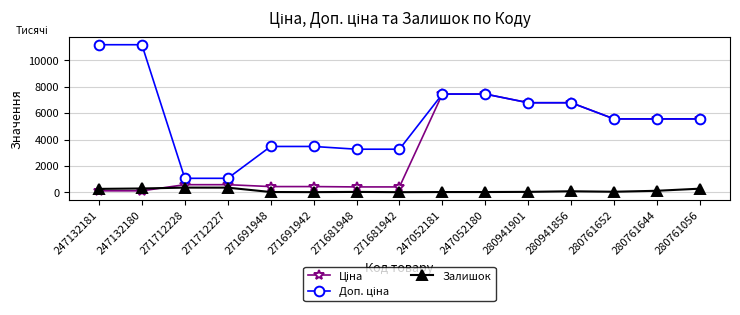

What is the total value across all series at 271691942?

3921.3